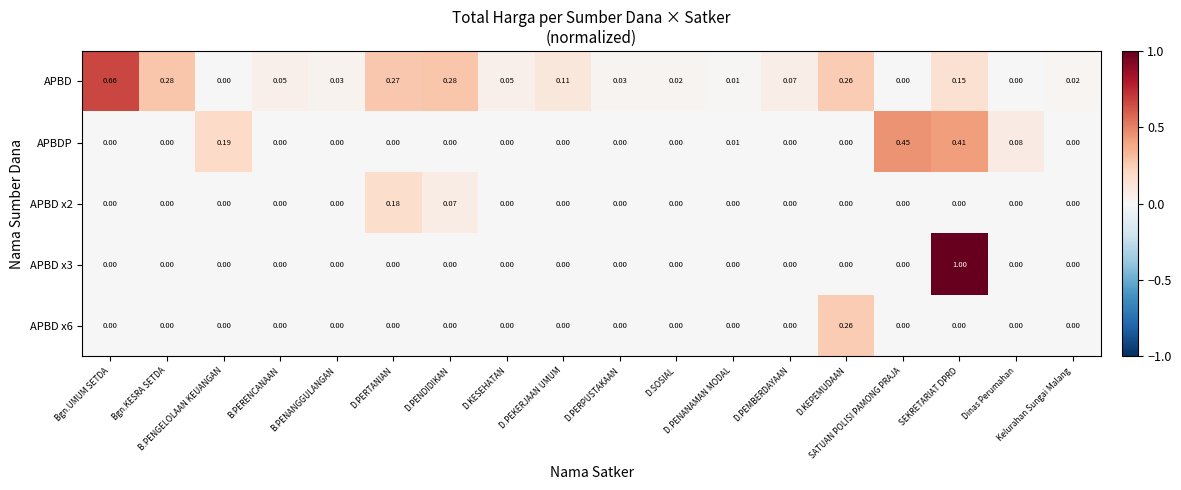

Which series has the largest total across all categories?

APBD